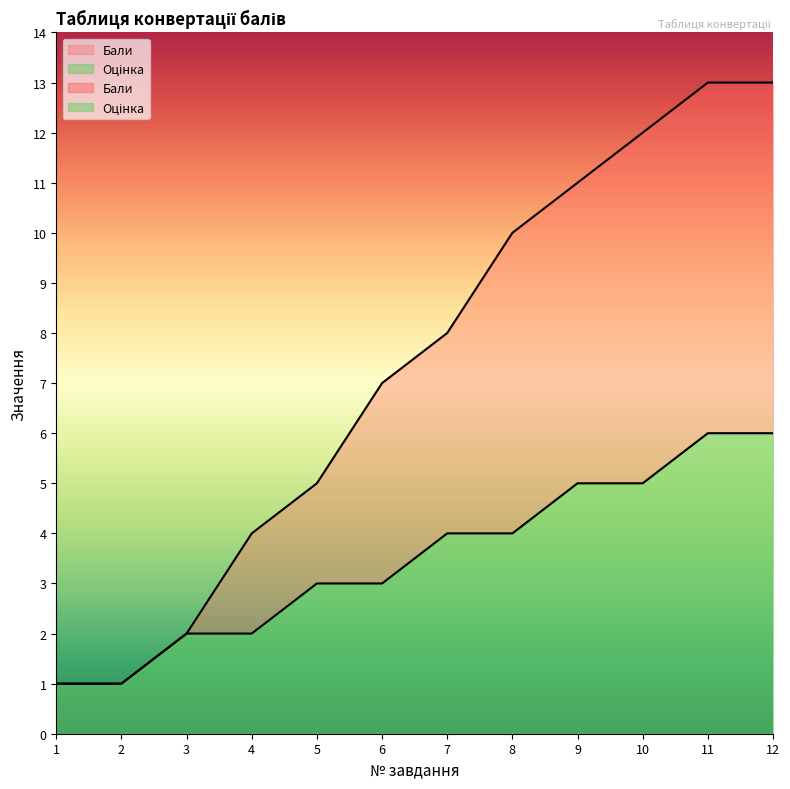

How many values in the Бали series exceed 8?

5